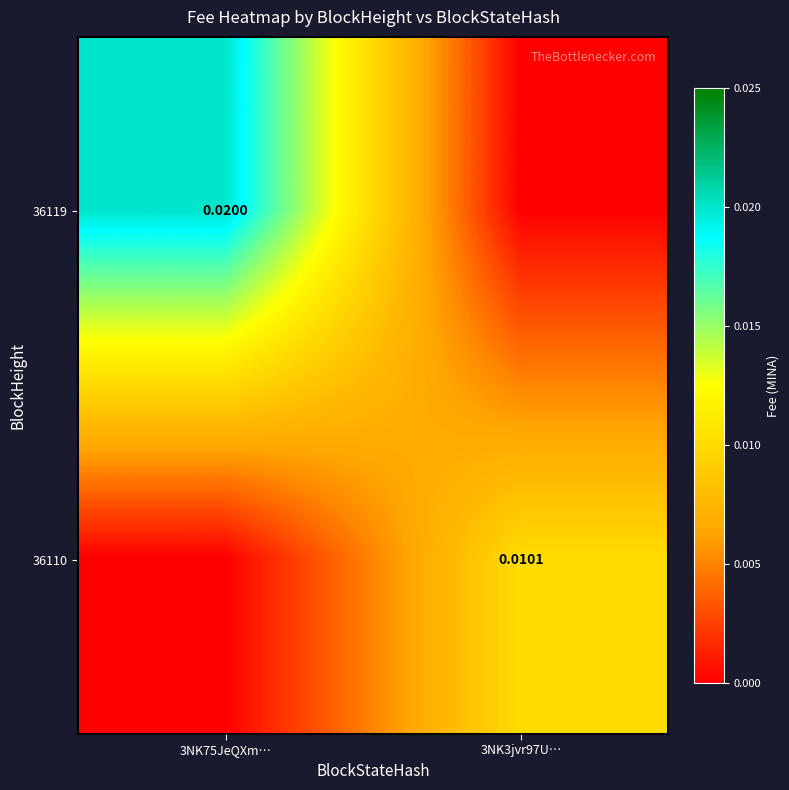

The 36110 series shows -0.0 at 3NK75JeQXm…. True or false?

False